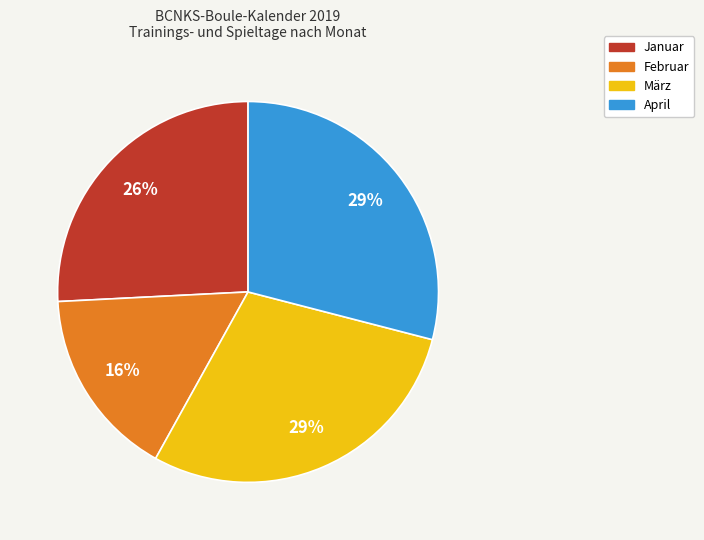

What is the ratio of the value at Januar to the value at Februar?

1.6